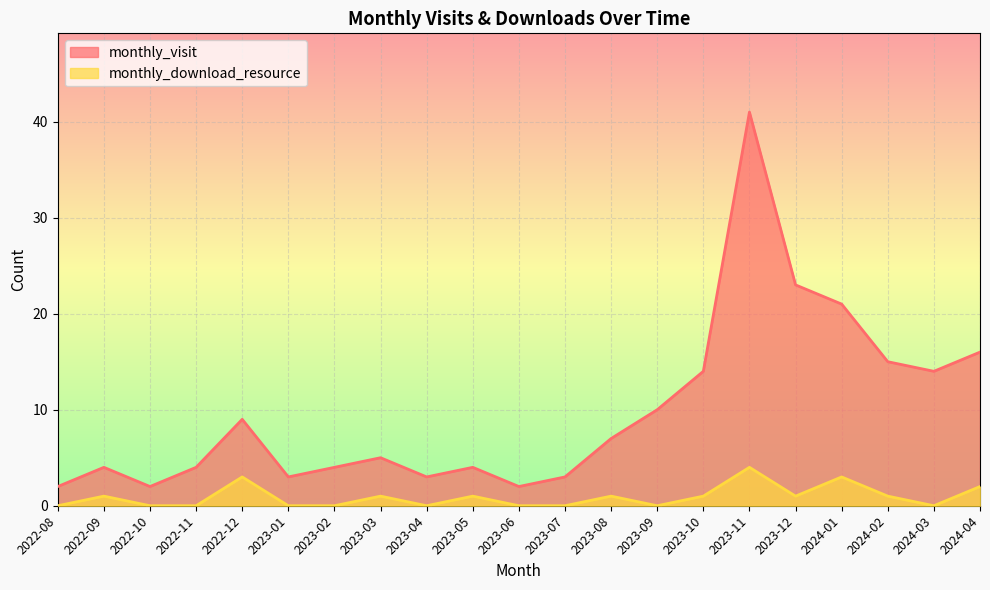

How many lines are shown in the chart?

2